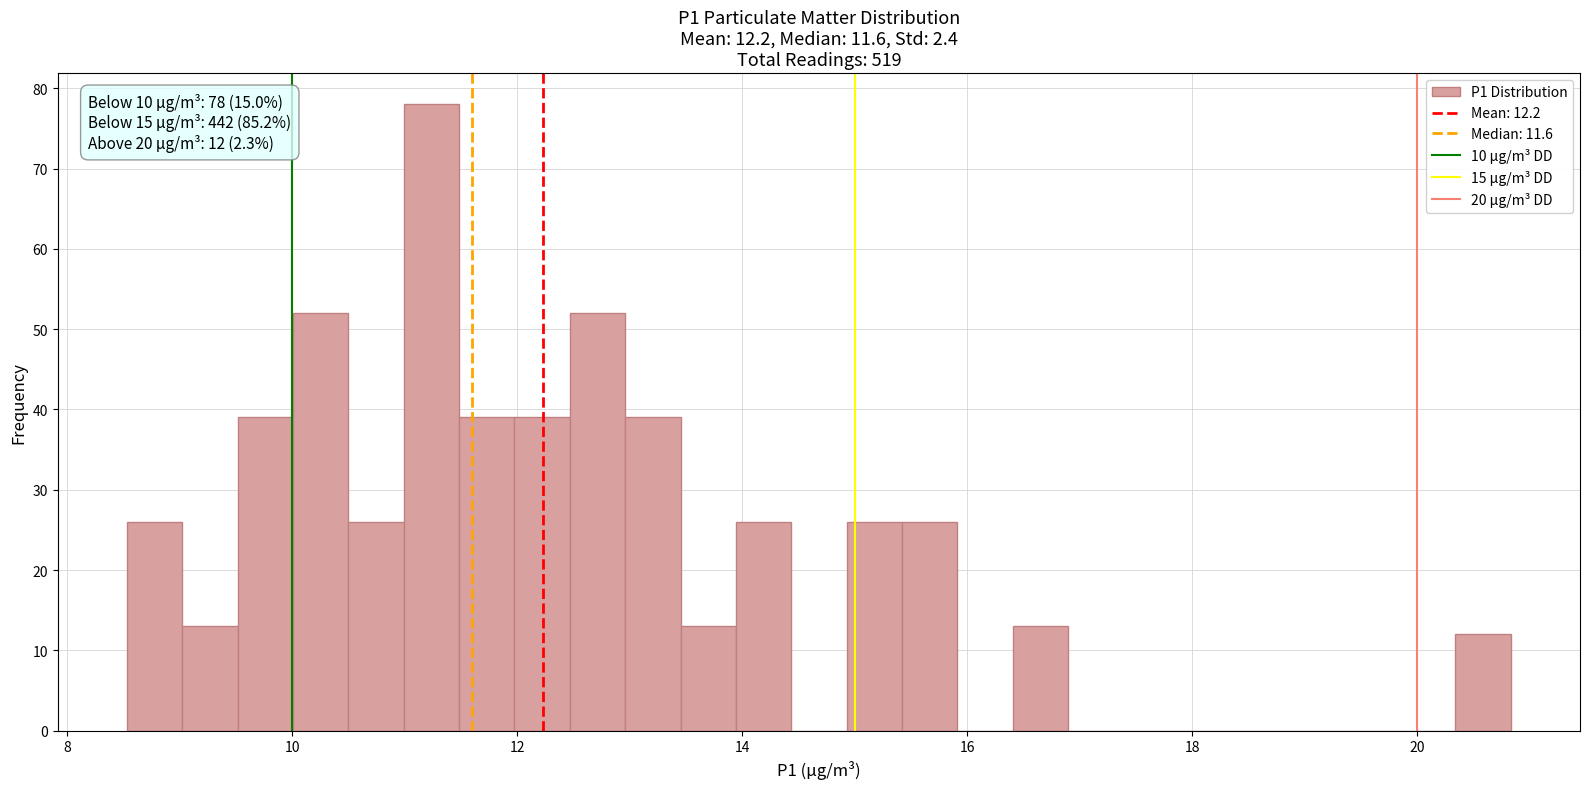

Around what value on the x-axis is the tallest bar? Give the approximate position of its centre, as read against the axis.

11.2